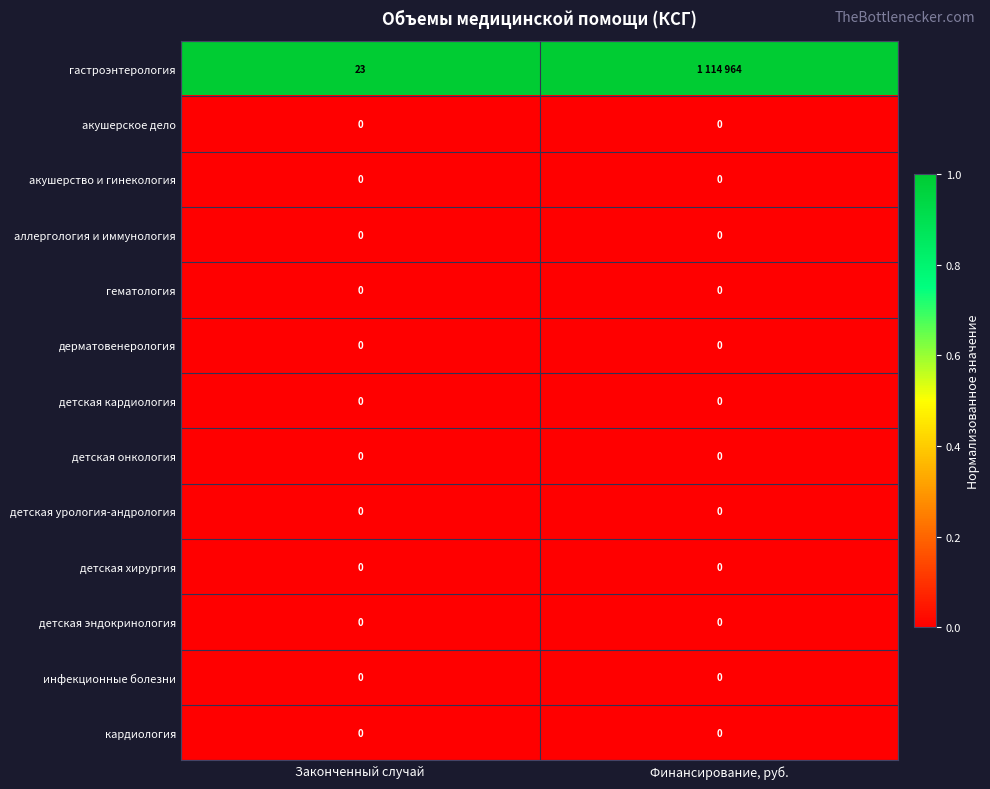

Is the value of гастроэнтерология at Законченный случай greater than the value of детская эндокринология at Законченный случай?

Yes